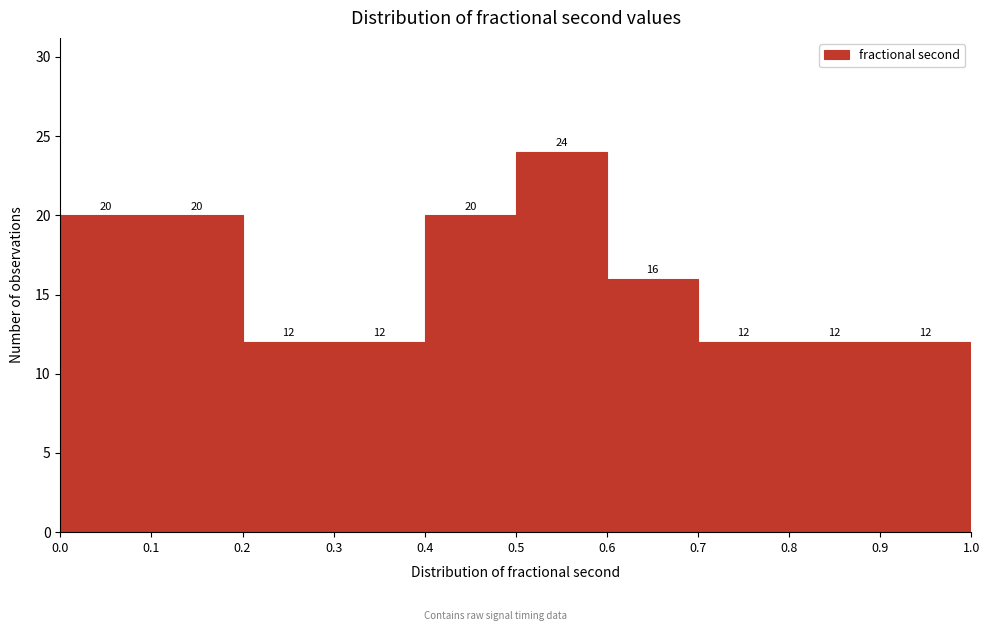

Reading left to right, transcribe this chart: for each bar, give the range it covers on the x-axis and its height.

0.0 to 0.1: 20
0.1 to 0.2: 20
0.2 to 0.3: 12
0.3 to 0.4: 12
0.4 to 0.5: 20
0.5 to 0.6: 24
0.6 to 0.7: 16
0.7 to 0.8: 12
0.8 to 0.9: 12
0.9 to 1.0: 12